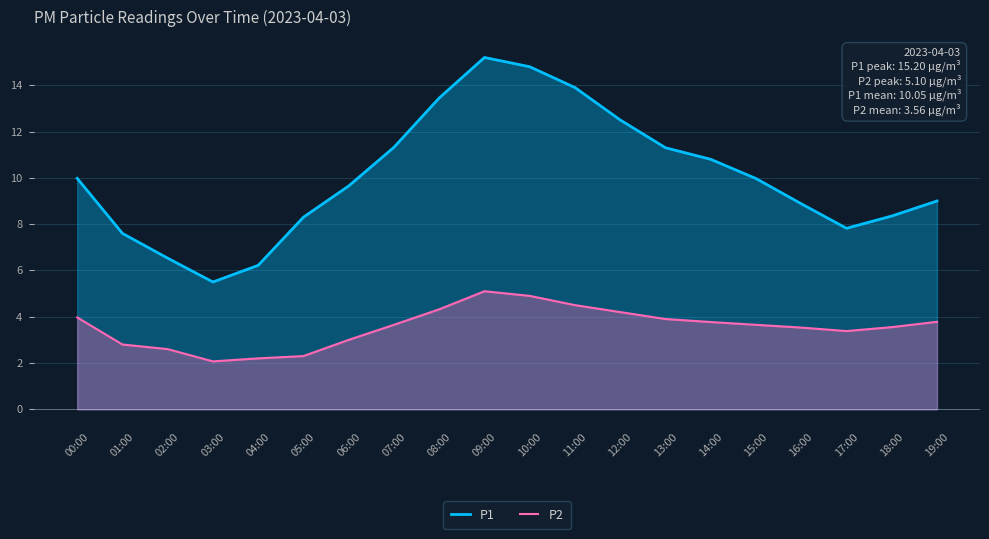

True or false: P2 and P1 cross at least once.

False